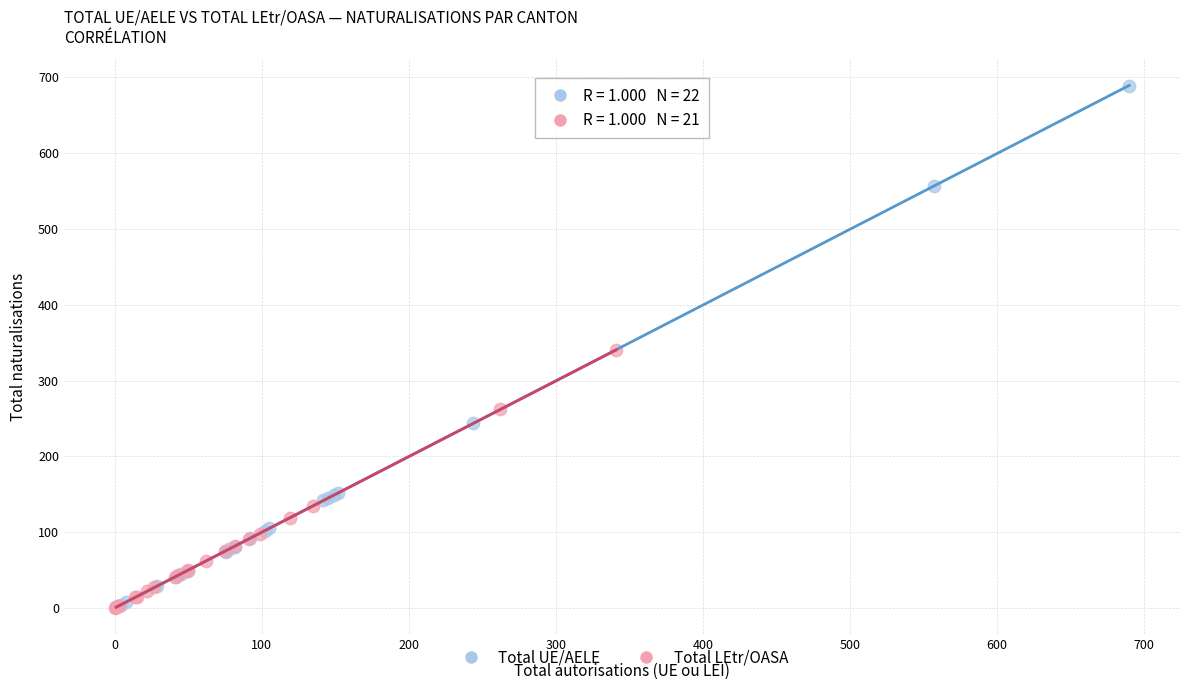

Which series reaches the maximum Y coordinate?

Total UE/AELE